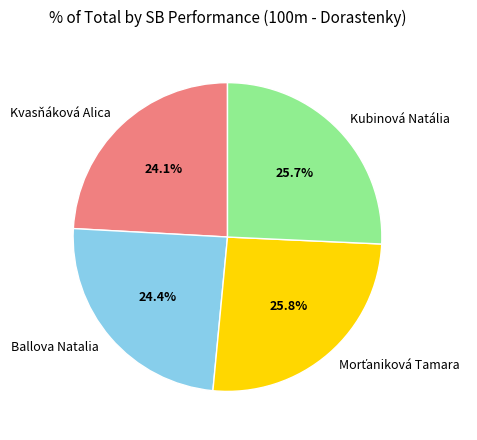

How many segments does this pie chart have?

4